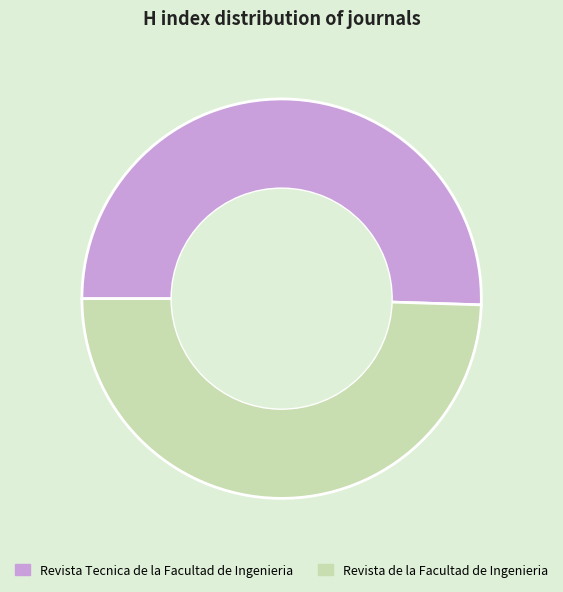

Which slice is the smallest?

Revista de la Facultad de Ingenieria